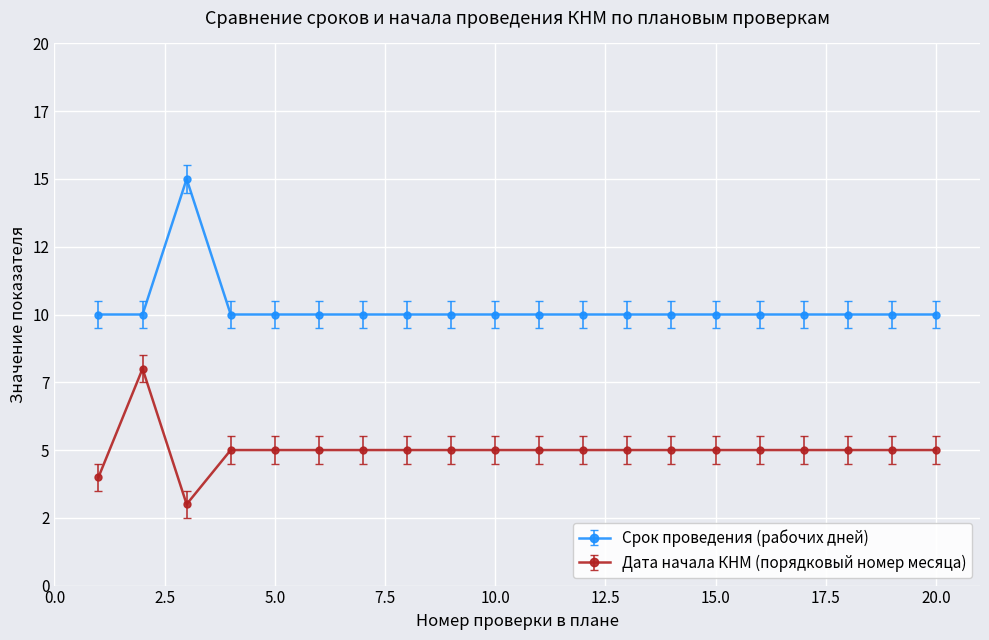

What are all the series names shown in the legend?

Срок проведения (рабочих дней), Дата начала КНМ (порядковый номер месяца)